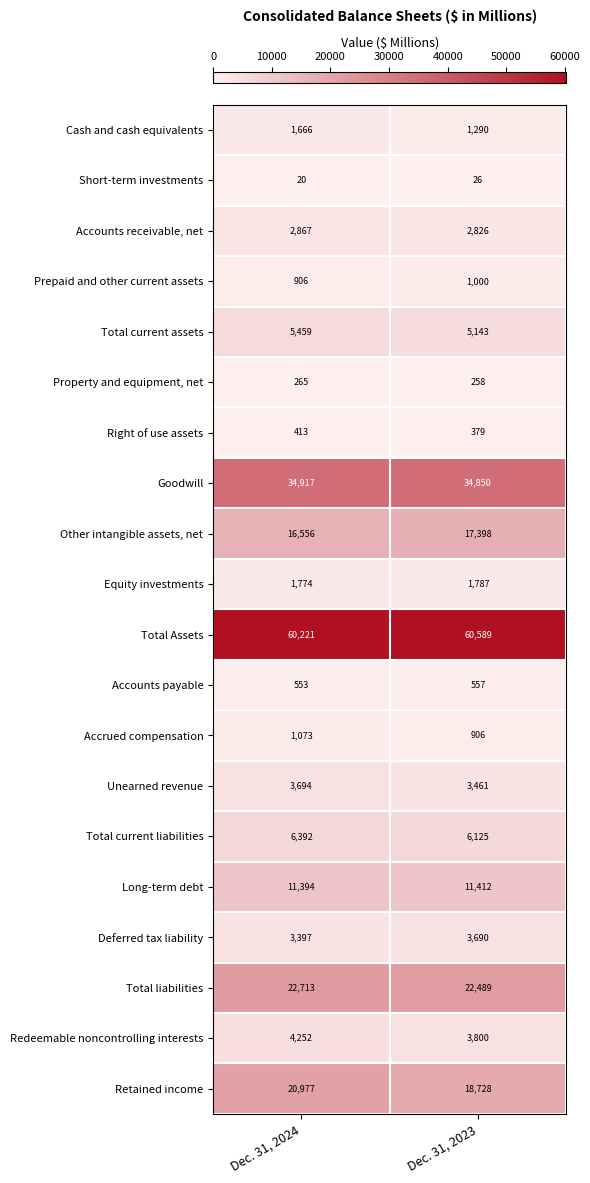

Which series has the largest range (max minus min)?

Retained income